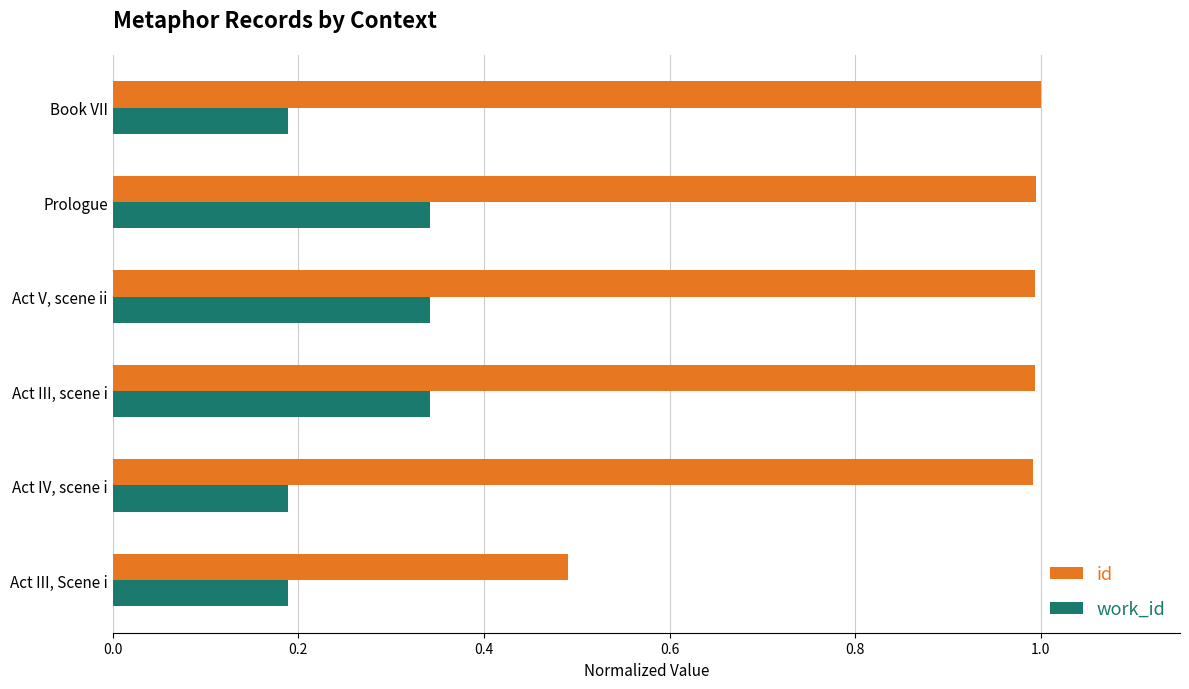

What is the minimum value for work_id?

0.2